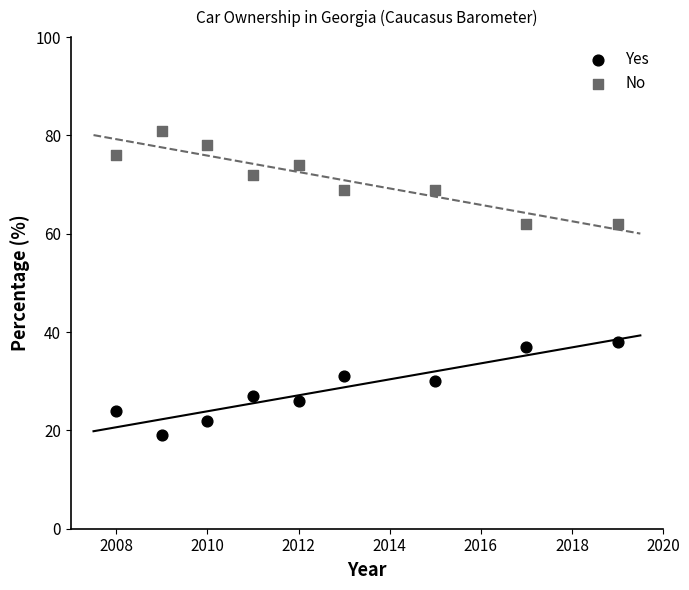

Which series reaches the maximum Y coordinate?

No